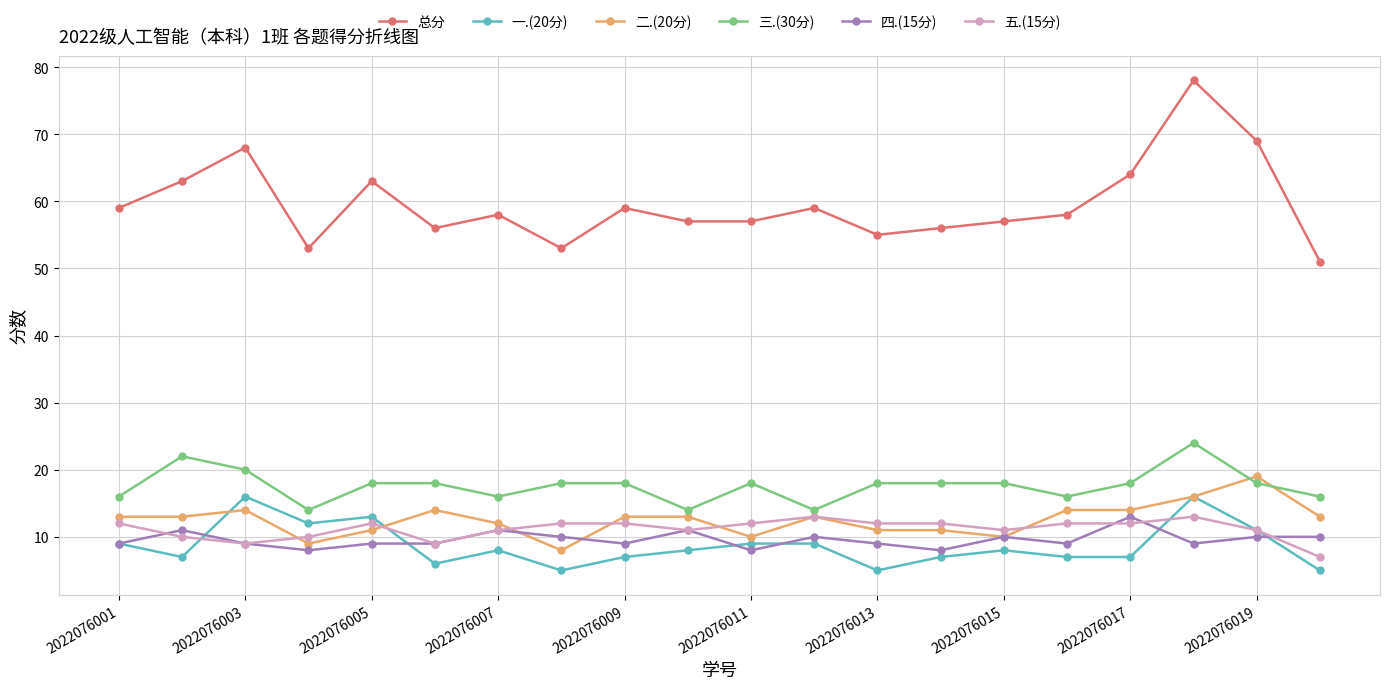

True or false: 总分 and 五.(15分) intersect in this chart.

False